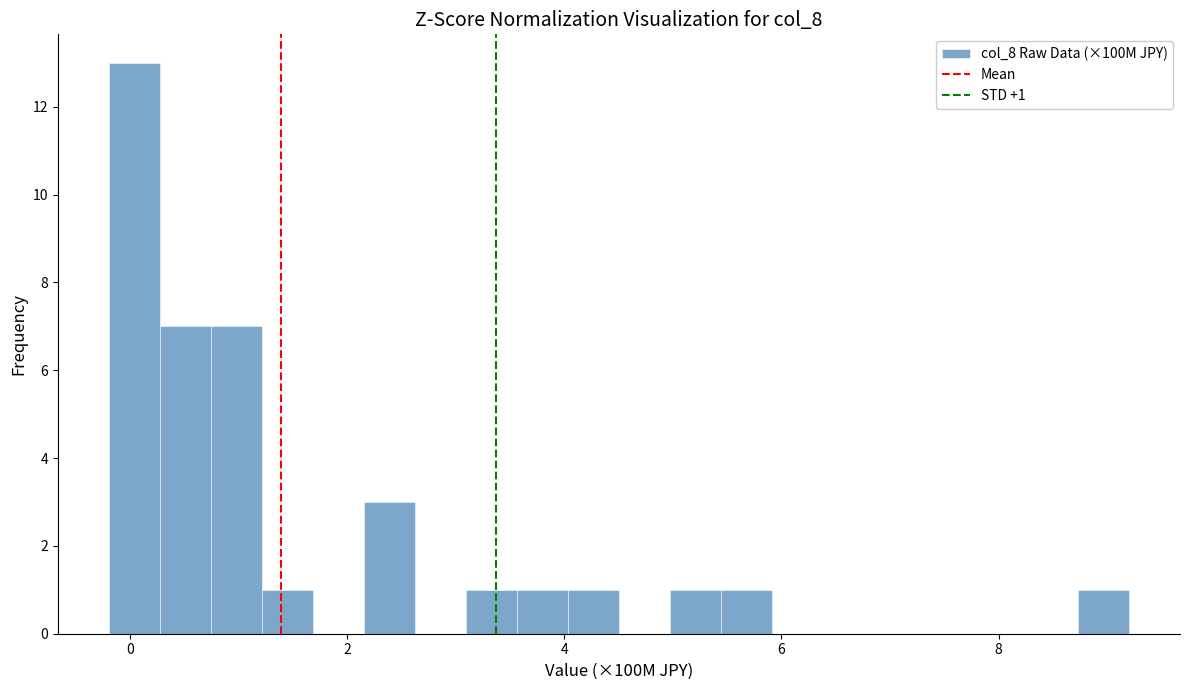

Around what value on the x-axis is the tallest bar? Give the approximate position of its centre, as read against the axis.

0.0